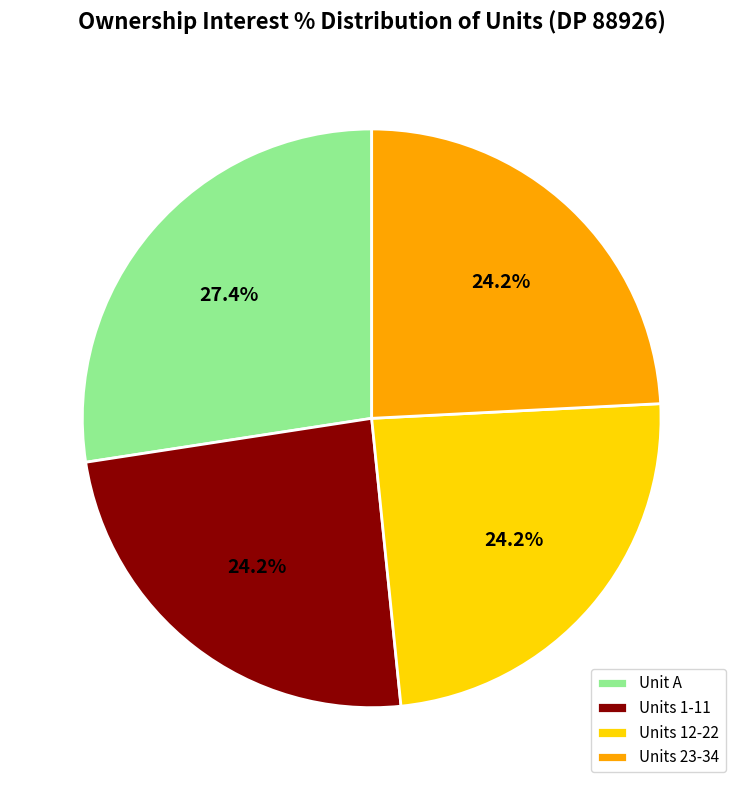

Is there any slice that represents more than half of the pie?

No